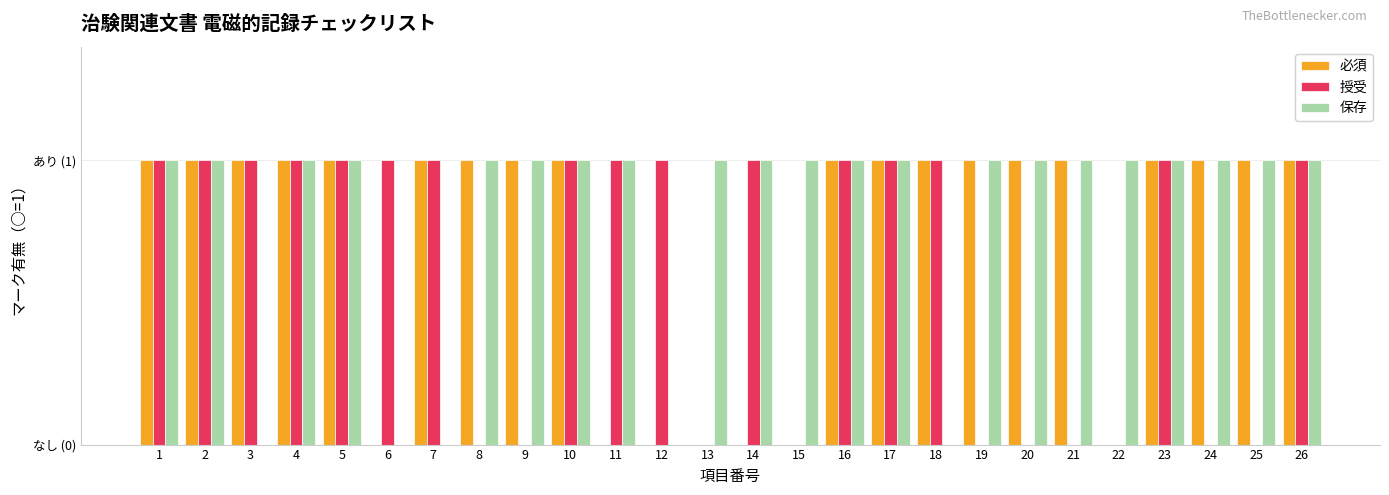

What are all the series names shown in the legend?

必須, 授受, 保存